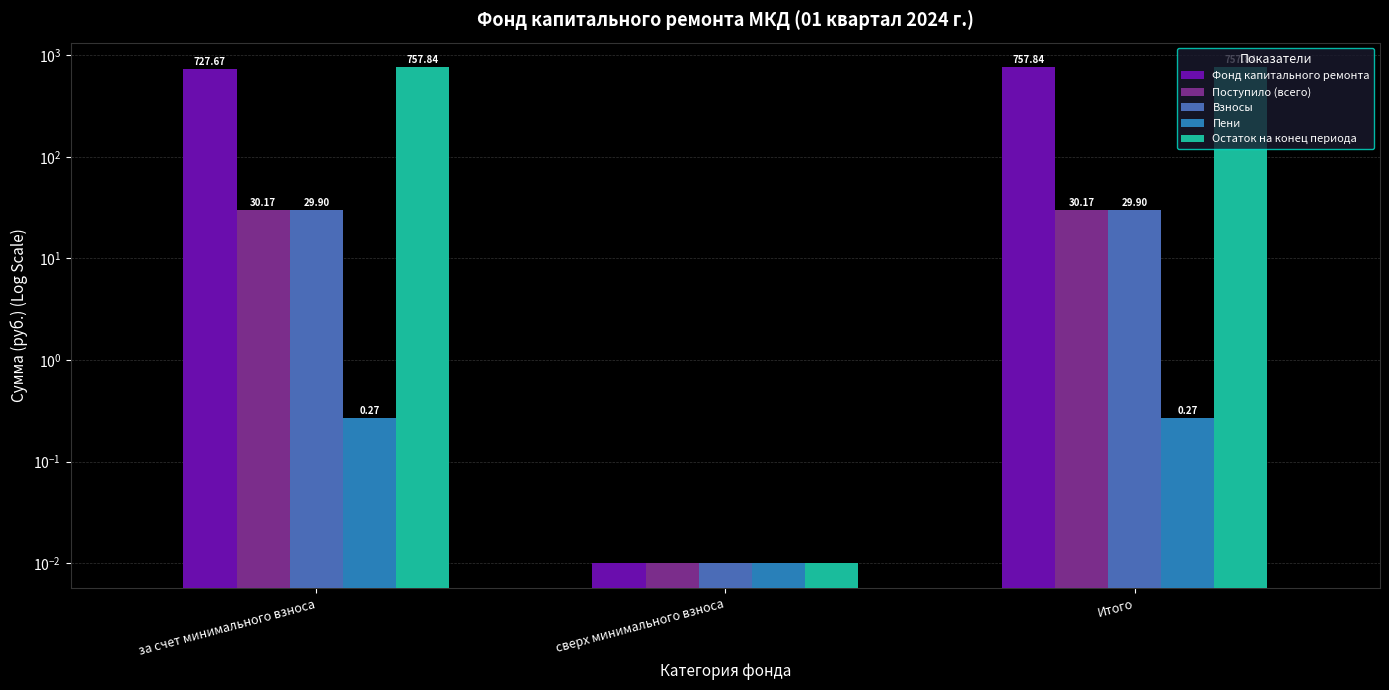

What is the total value across all series at сверх минимального взноса?

0.1